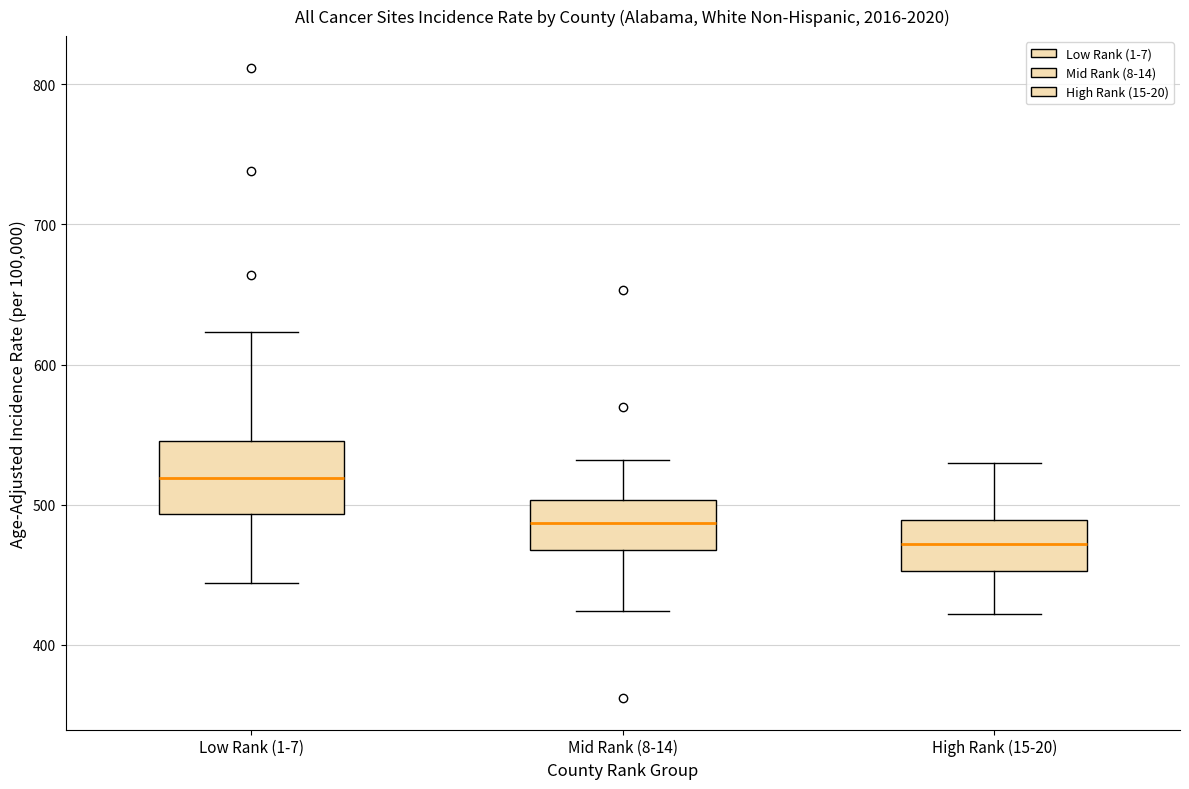

Reading left to right, read every box against the y-axis: the position of its median line, the range the box covers, and the ends of its whiskers. The values are not printed on the chart, so give them approximately, as read against the axis.

Low Rank (1-7): median 520, box 490 to 550, whiskers 440 to 620
Mid Rank (8-14): median 490, box 470 to 500, whiskers 420 to 530
High Rank (15-20): median 470, box 450 to 490, whiskers 420 to 530